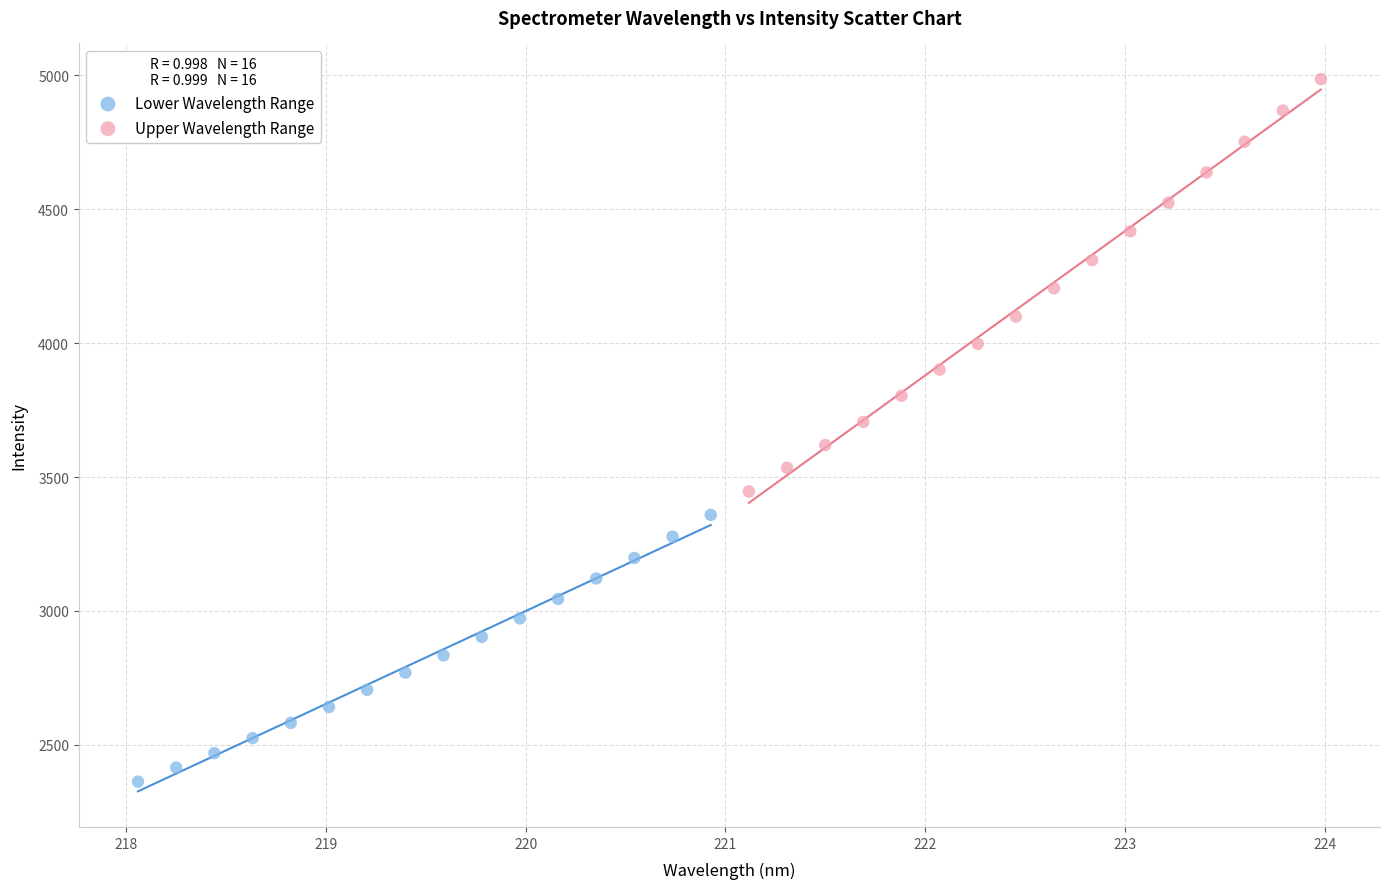

Which series has the widest spread of Y values?

Upper Wavelength Range